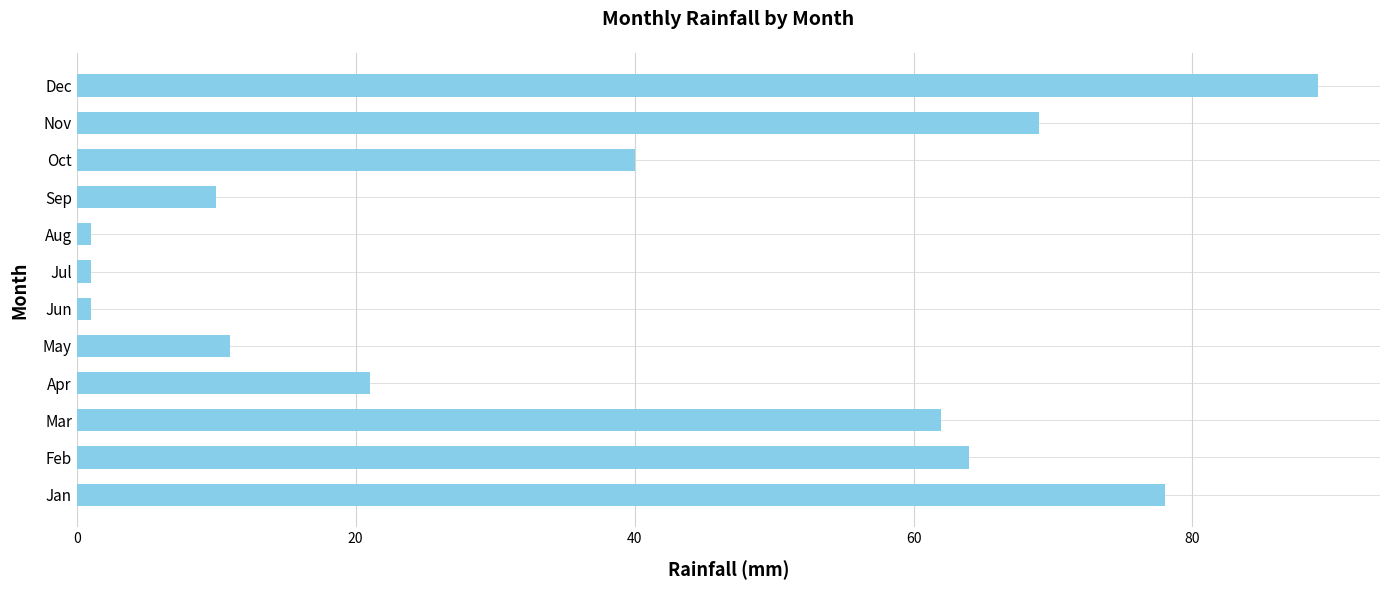

What is the greatest value displayed?

89